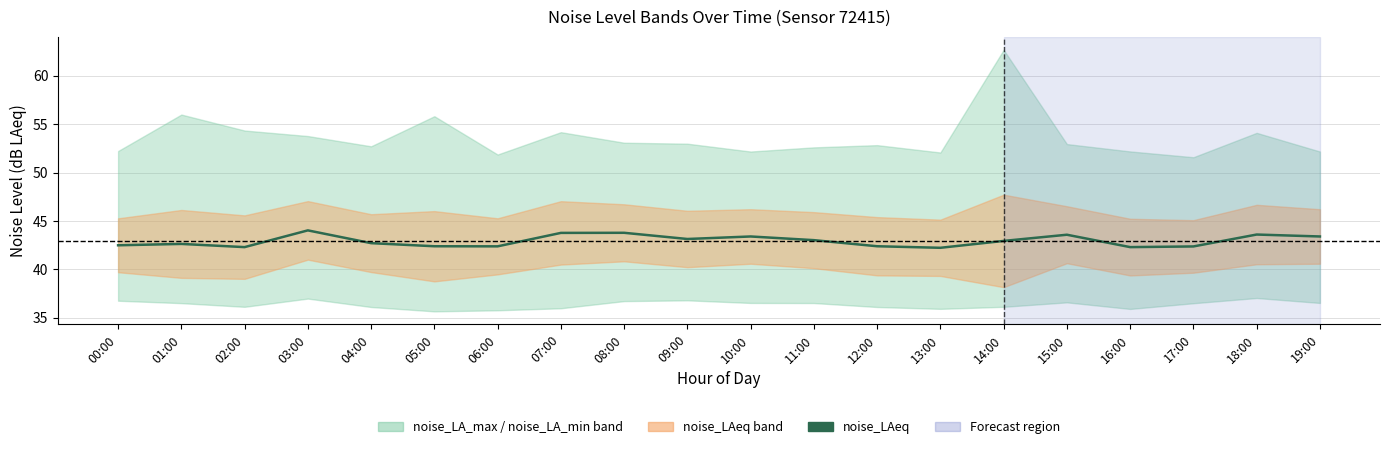

Where is the data nearest to the value 43?

11:00